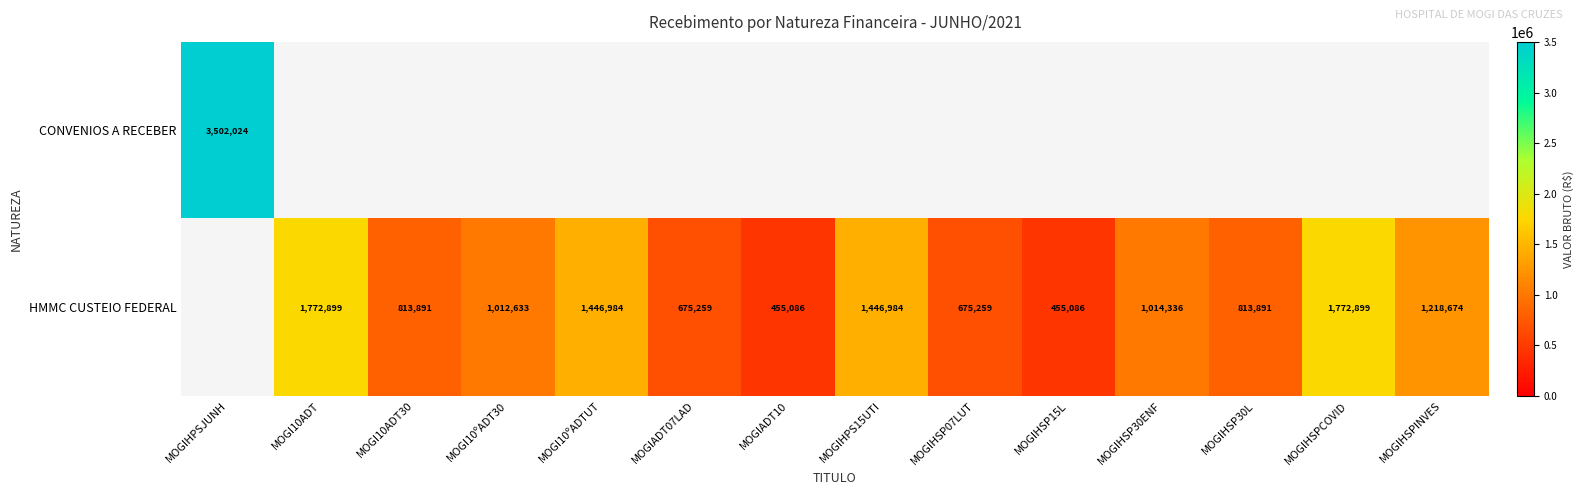

What is the difference between the HMMC CUSTEIO FEDERAL values at MOGIHSPINVES and MOGIHSP30ENF?

204338